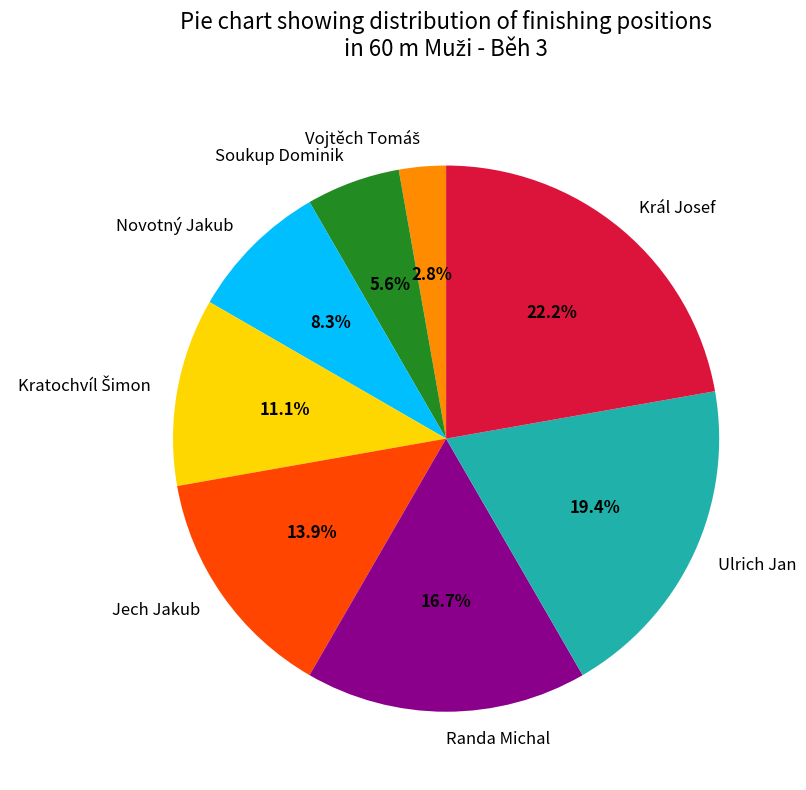

The Soukup Dominik slice represents 6% of the pie. True or false?

True